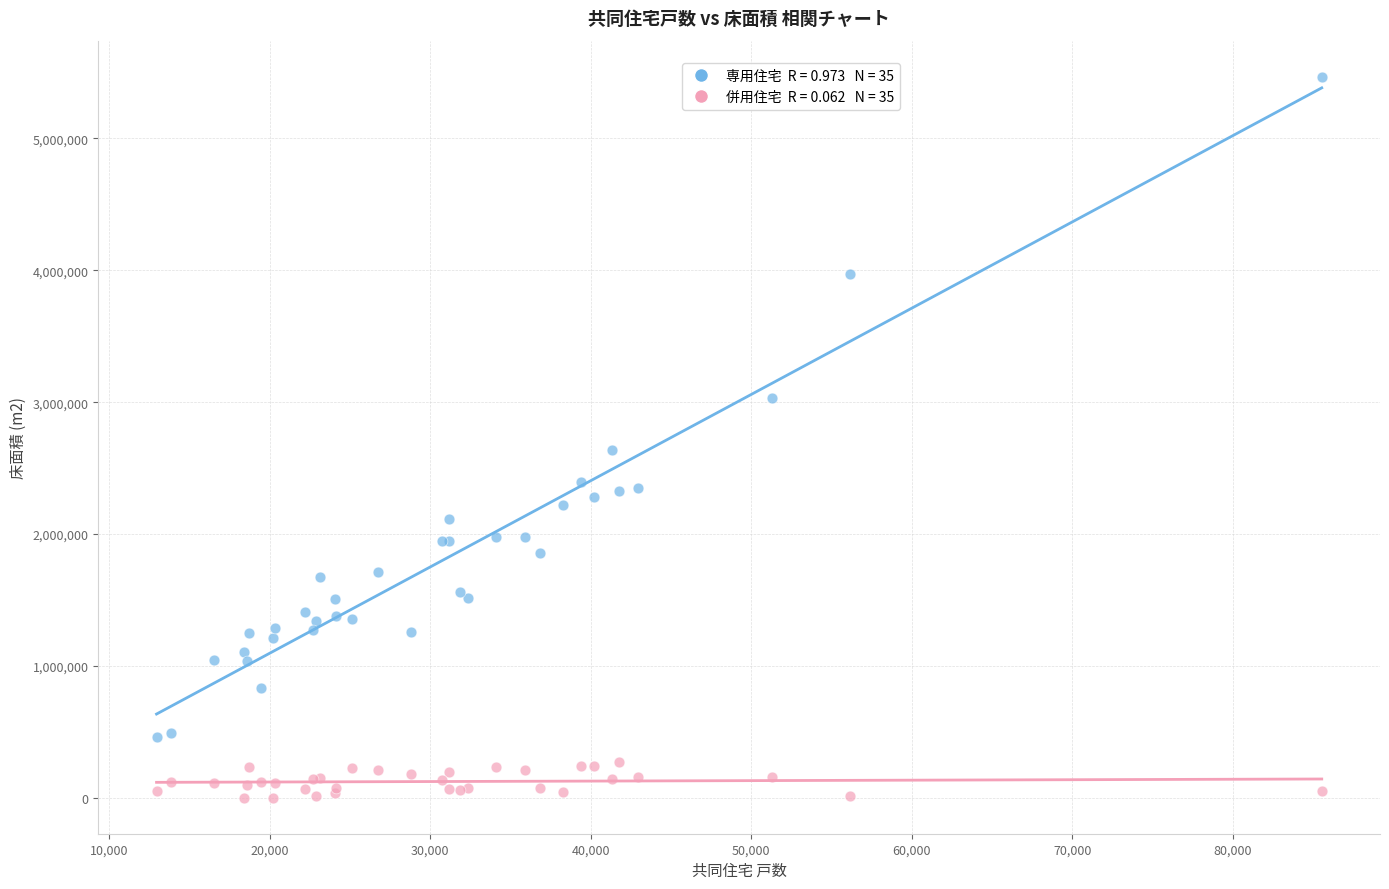

Across all series, what Y value is closest to 2734552?

2640281